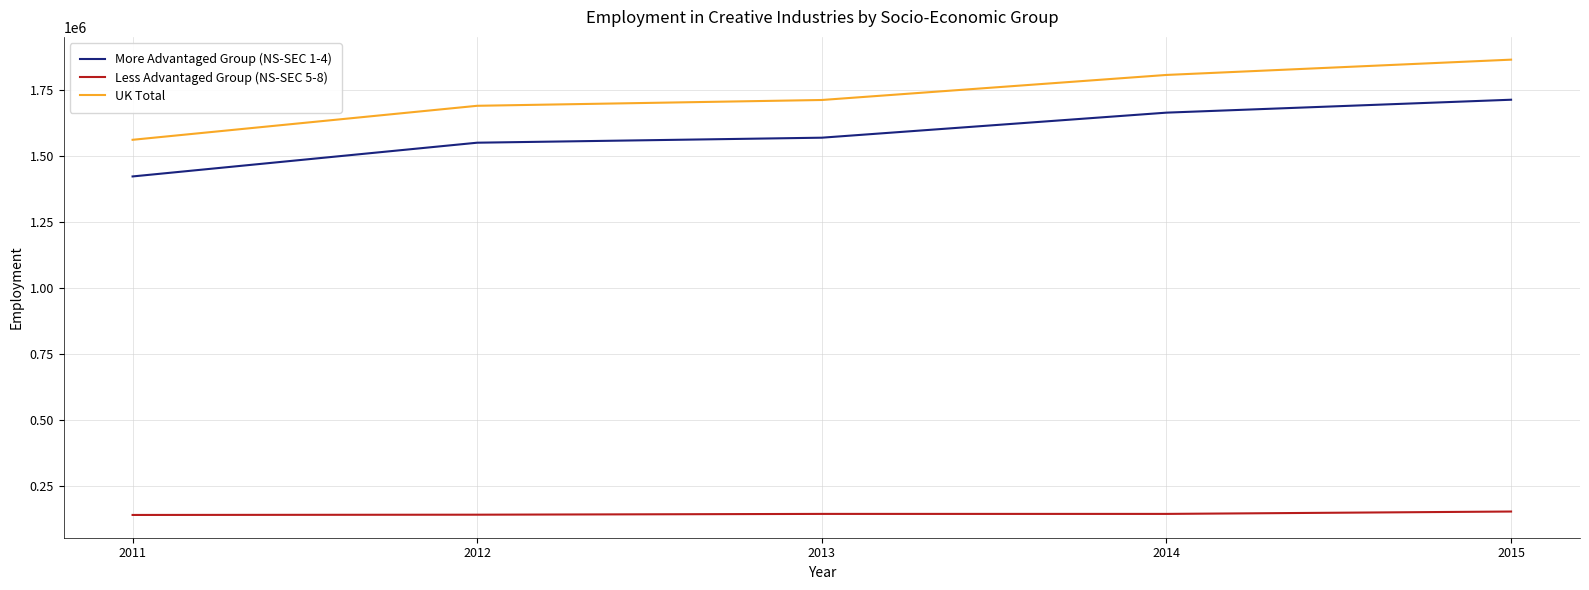

At 2011, list the series in order from largest to smallest.

UK Total, More Advantaged Group (NS-SEC 1-4), Less Advantaged Group (NS-SEC 5-8)